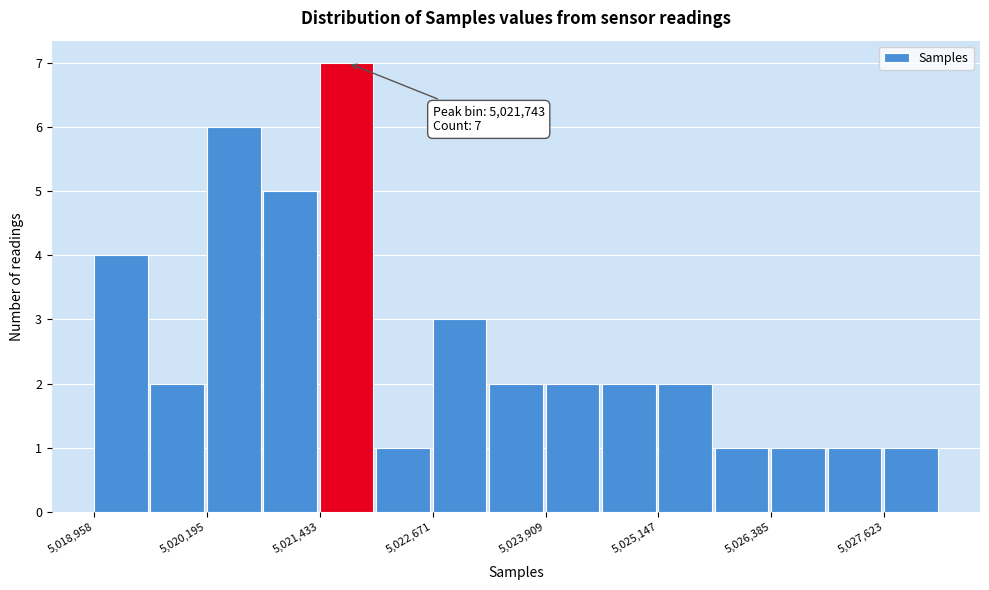

Read against the x-axis, roughly where is the centre of the tallest bar?

5021800